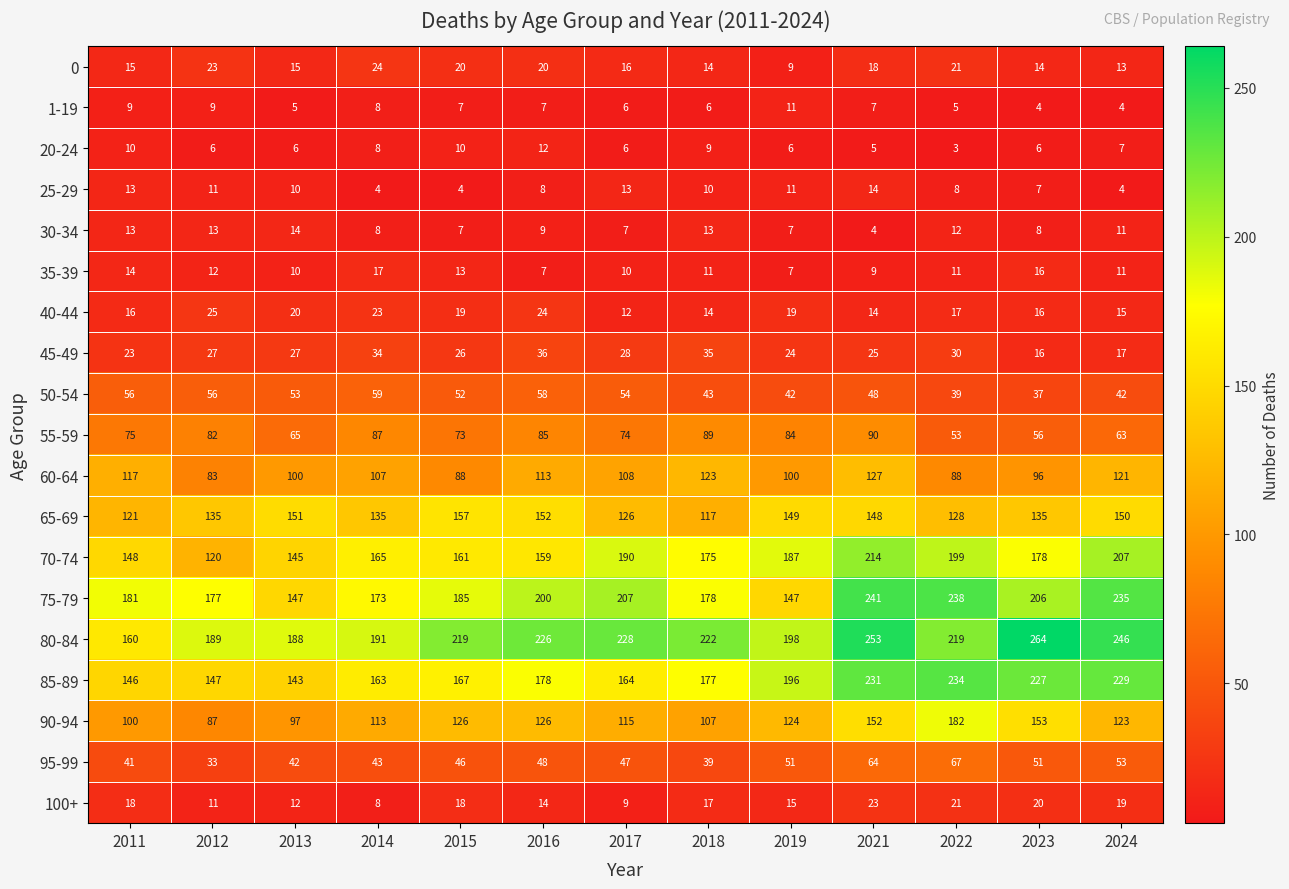

What is the sum of all 100+ values?

205